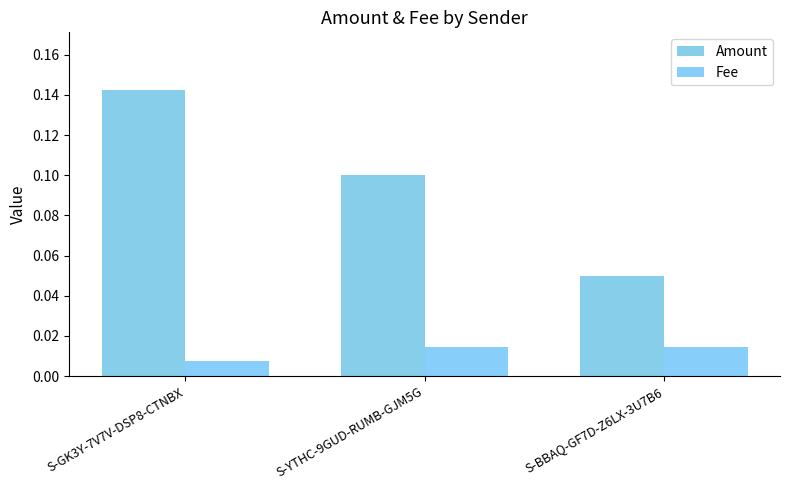

How many categories are shown in the chart?

3